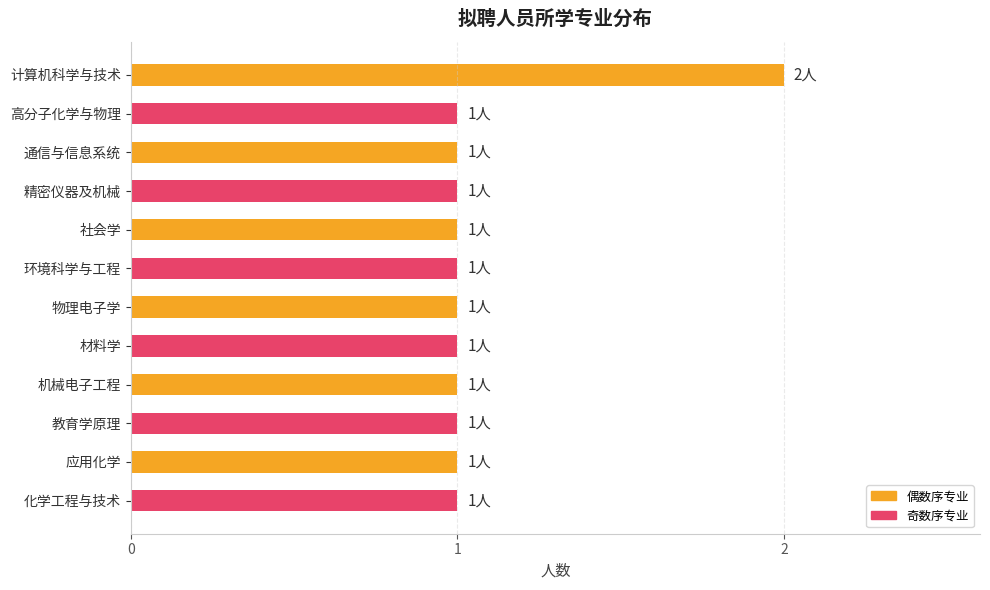

Which category has the highest value across all series?

计算机科学与技术